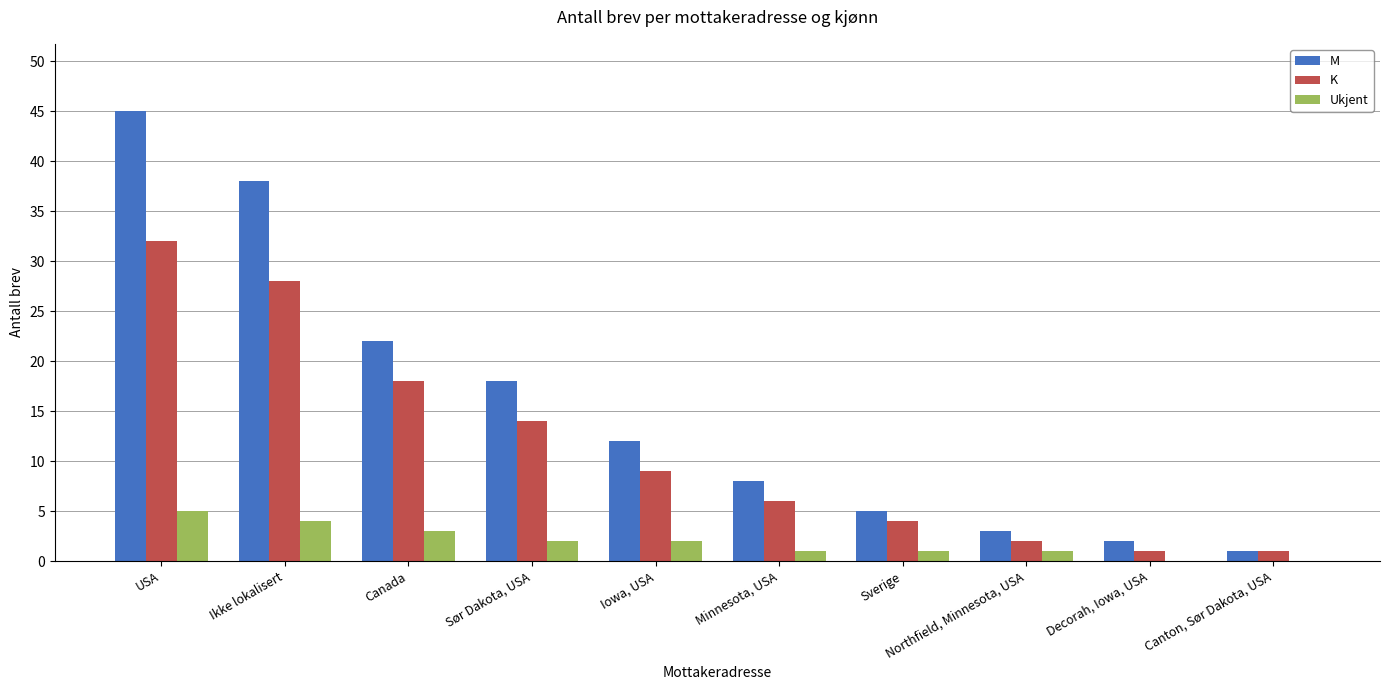

At which category does the chart reach its peak across all series?

USA